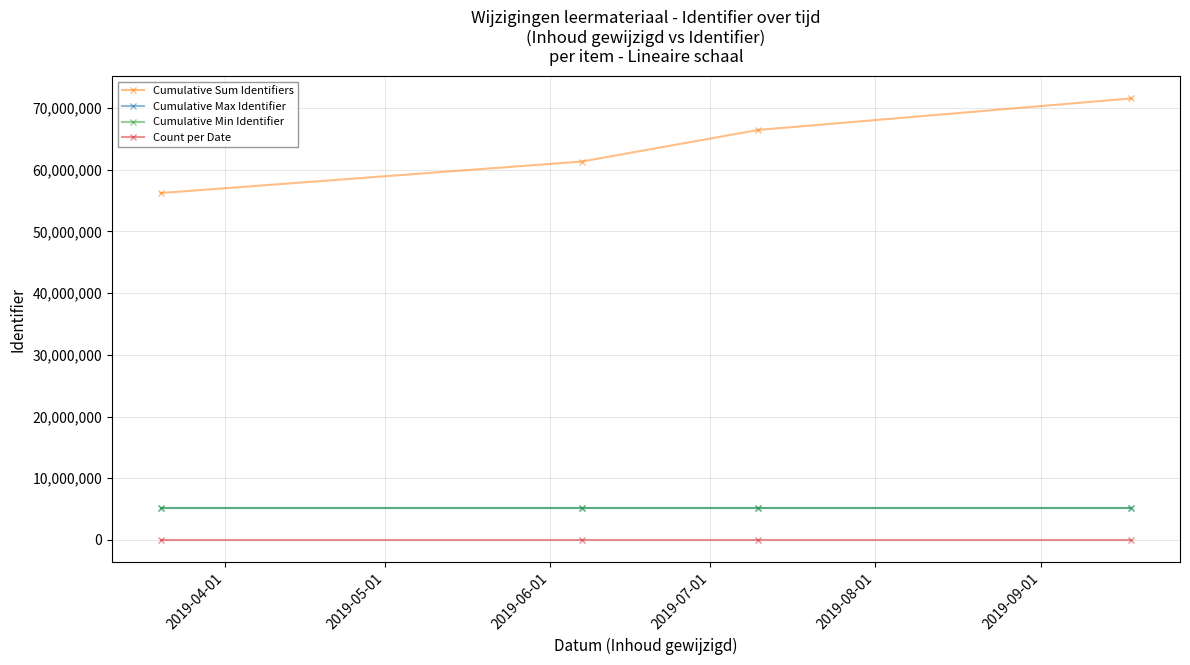

Which series has the widest spread of values?

Cumulative Sum Identifiers